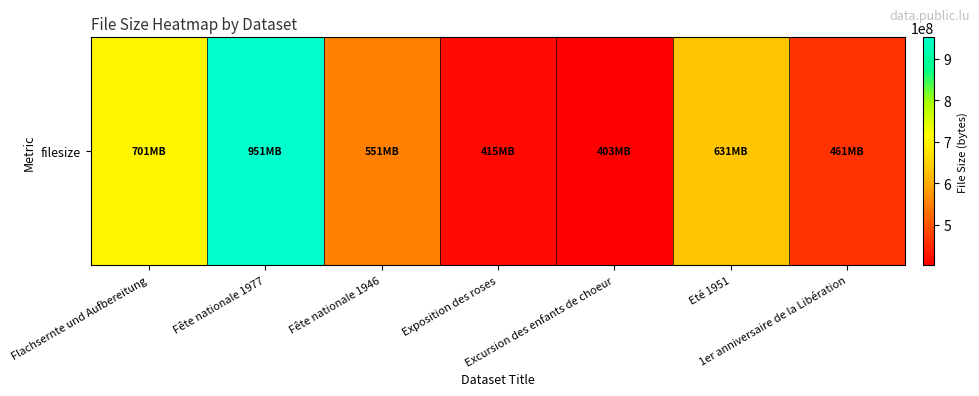

List the labels in order of value, largest first.

Fête nationale 1977, Flachsernte und Aufbereitung, Eté 1951, Fête nationale 1946, 1er anniversaire de la Libération, Exposition des roses, Excursion des enfants de choeur